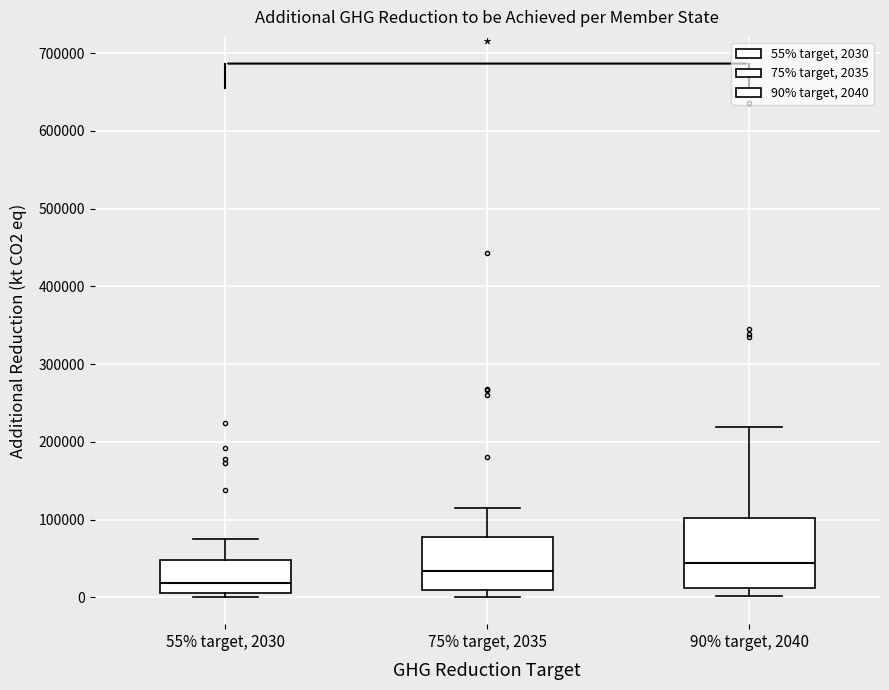

Where is the lower edge of the box for 90% target, 2040 on the y-axis? The values are not printed on the chart, so give them approximately, as read against the axis.

10000